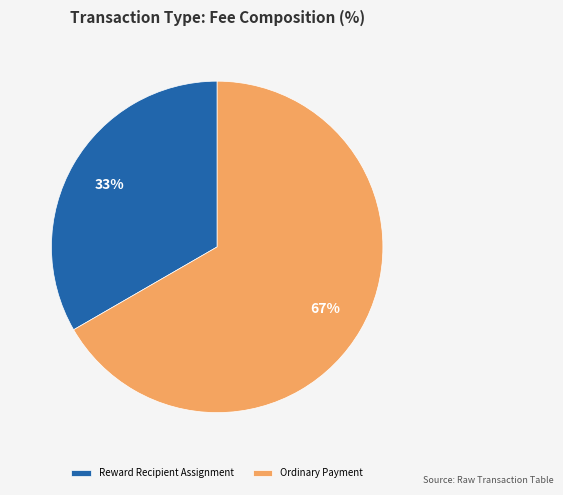

Is it true that Ordinary Payment is 58% of the pie?

False